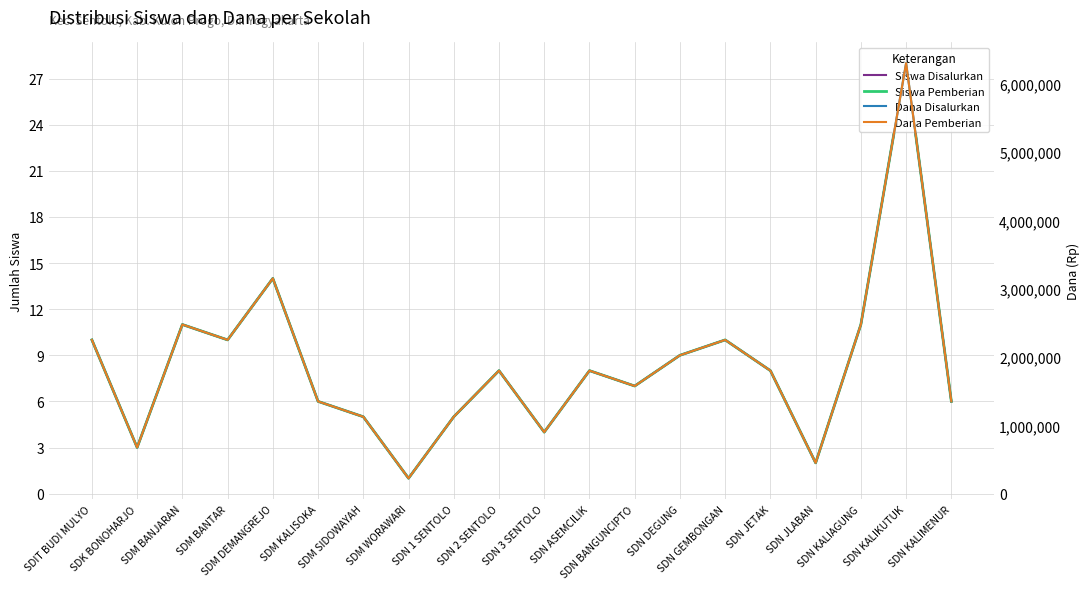

List the series in order of their peak value, lowest first.

Siswa Disalurkan, Siswa Pemberian, Dana Disalurkan, Dana Pemberian